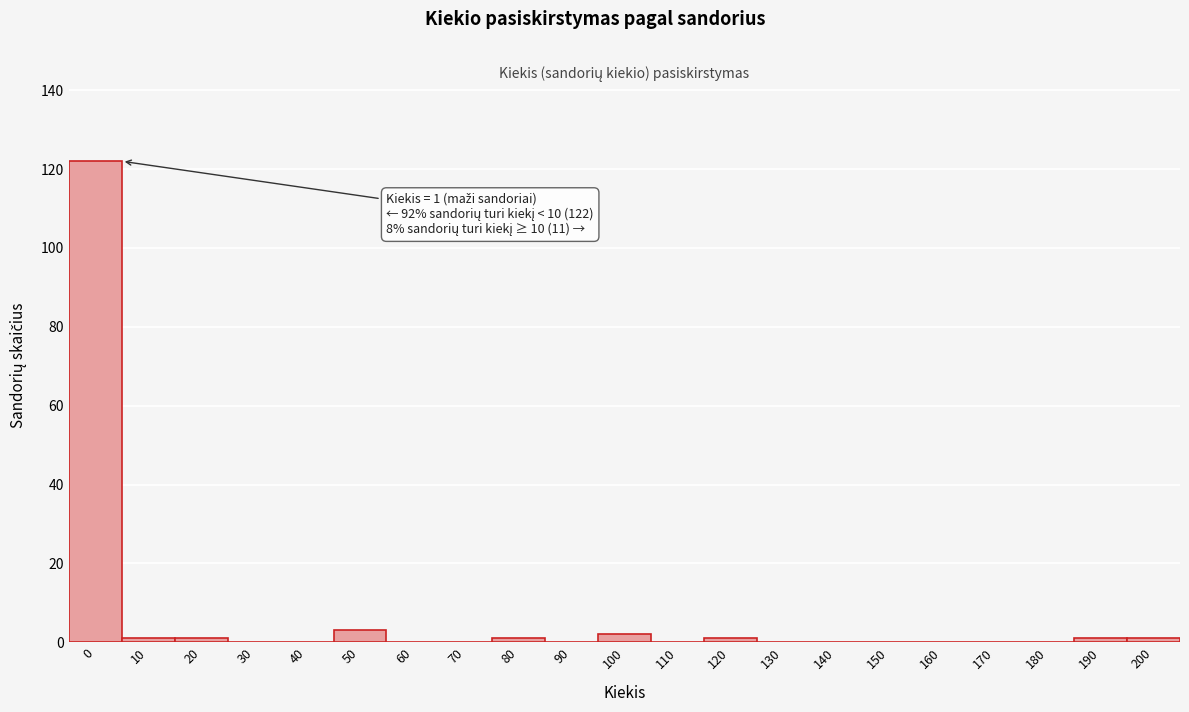

Reading left to right, extract all data points from this chart.

0=122	10=1	20=1	30=0	40=0	50=3	60=0	70=0	80=1	90=0	100=2	110=0	120=1	130=0	140=0	150=0	160=0	170=0	180=0	190=1	200=1